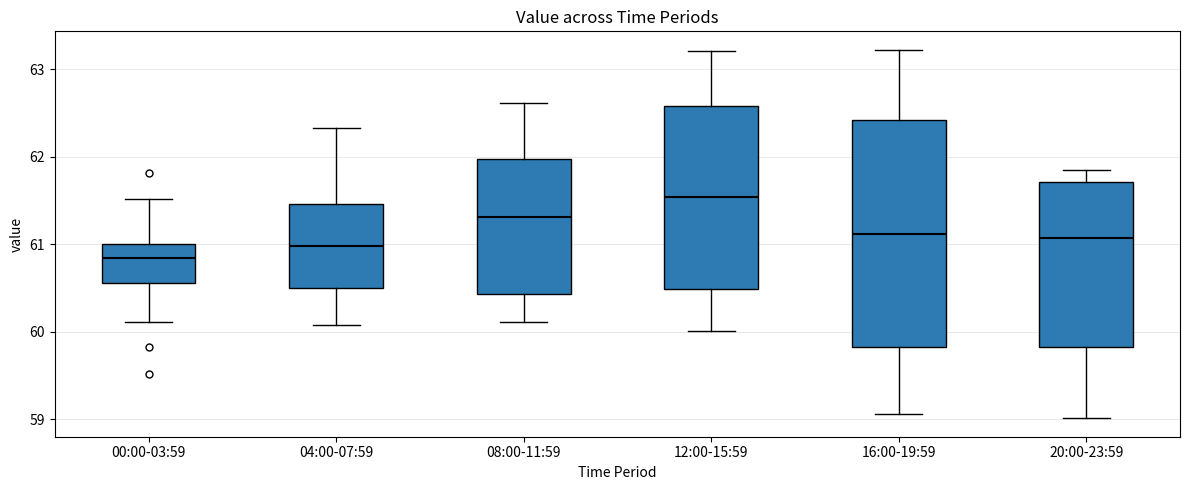

Where is the upper edge of the box for 12:00-15:59 on the y-axis? The values are not printed on the chart, so give them approximately, as read against the axis.

62.6